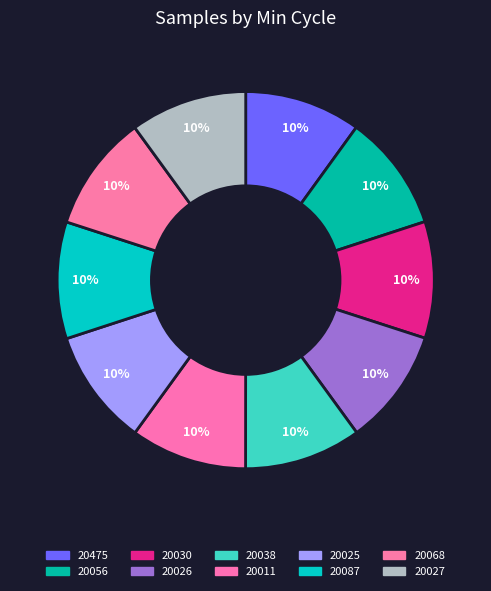

Is it true that 20030 is 1% of the pie?

False